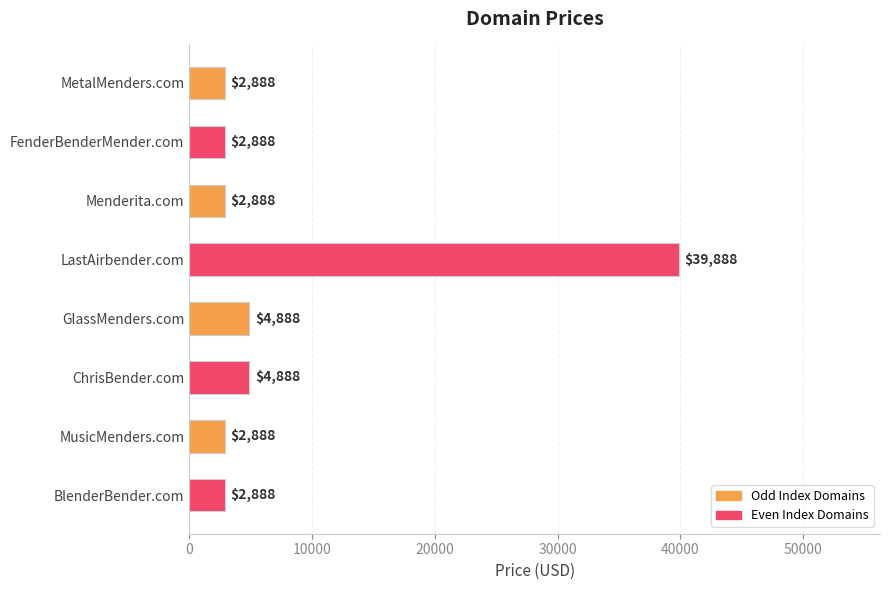

The chart shows a value of 2888 at BlenderBender.com. True or false?

True